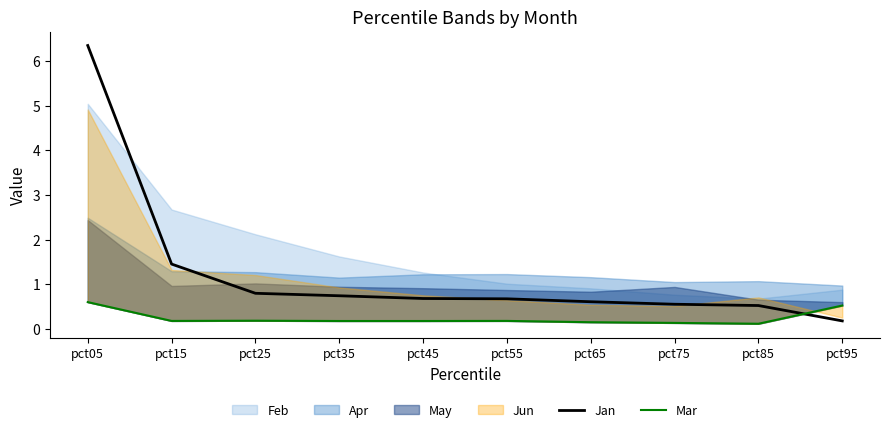

True or false: Jan has a value of 0.5 at pct85.

True